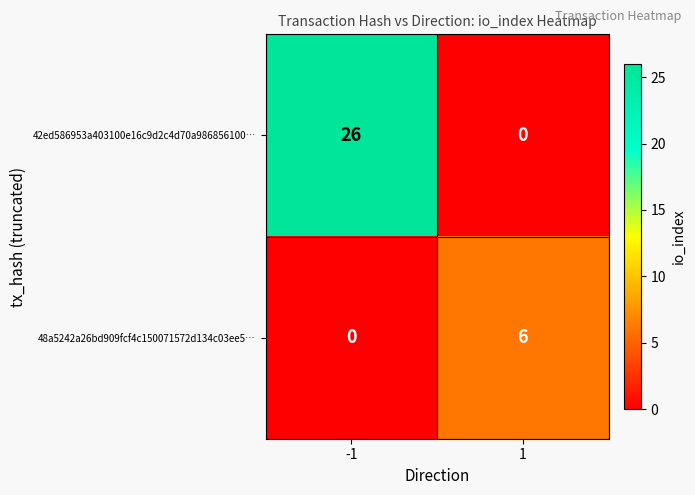

How many data points does each series have?

2